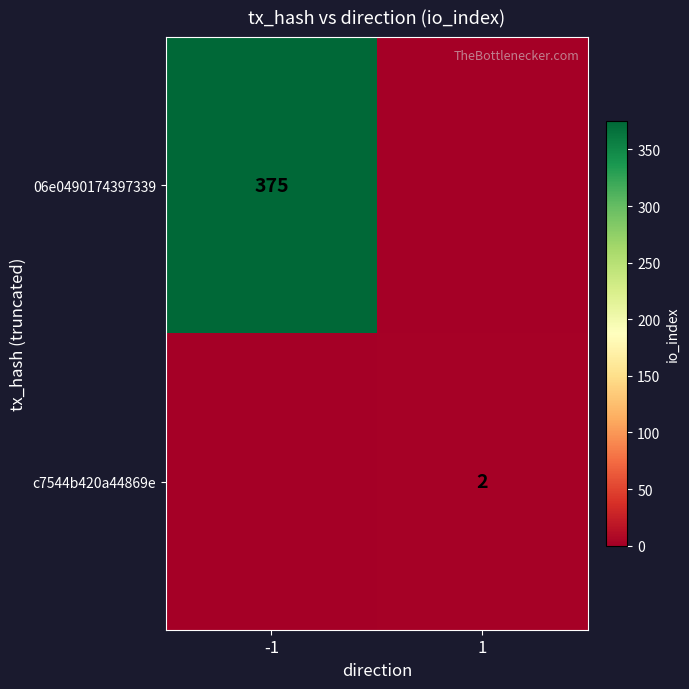

Is it true that c7544b420a44869e equals 2 at 1?

True